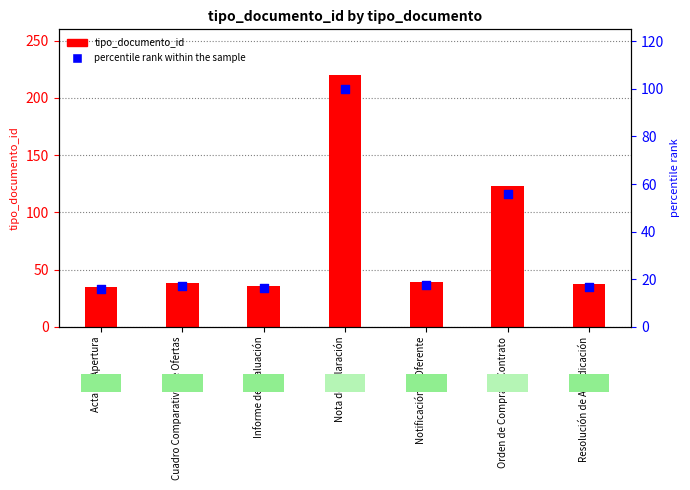

Approximately how many times larger is the value at Informe de Evaluación compared to Acta de Apertura?

1.0